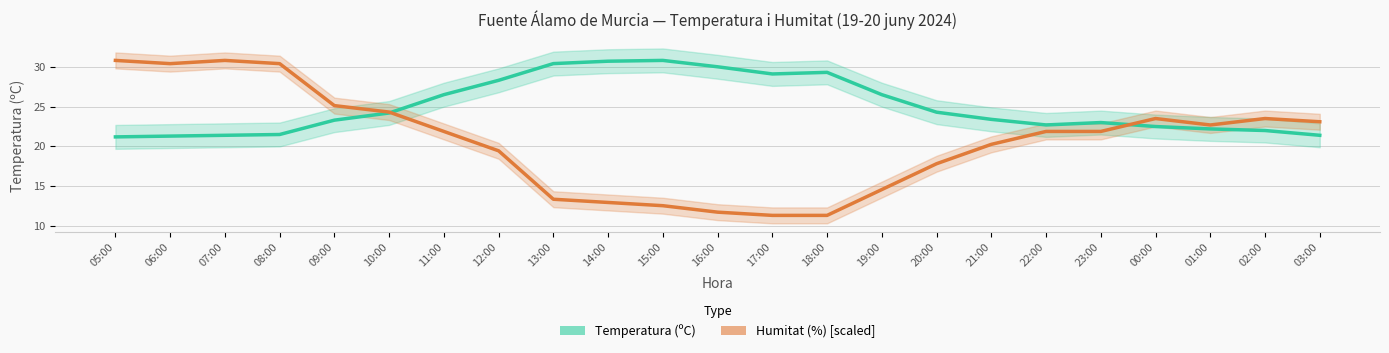

What is the sum of all Temperatura (ºC) values?

576.0